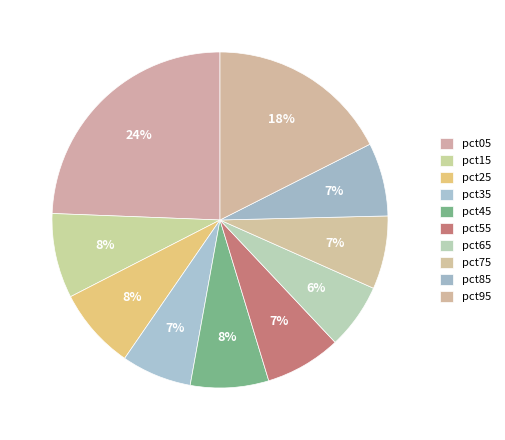

Which slice is the largest?

pct05